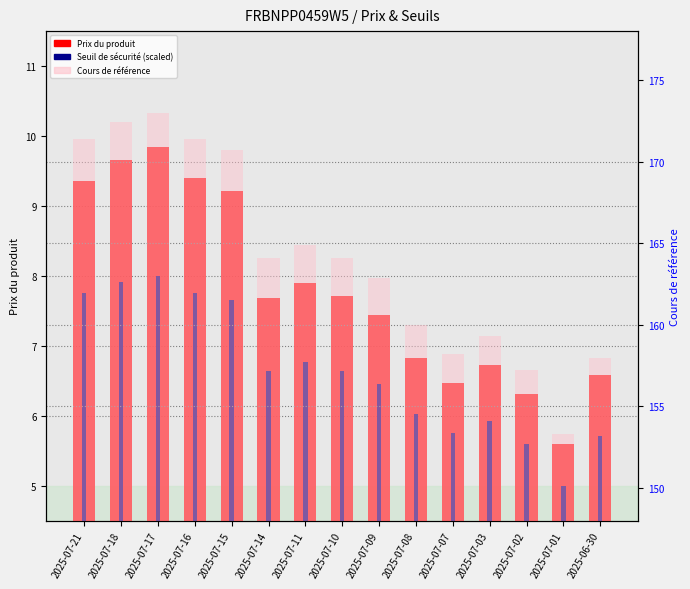

Reading left to right, list all the values displayed in this chart.

Prix du produit: 9.3	9.7	9.8	9.4	9.2	7.7	7.9	7.7	7.4	6.8	6.5	6.7	6.3	5.6	6.6
Seuil de sécurité (scaled): 7.8	7.9	8.0	7.8	7.6	6.6	6.8	6.6	6.5	6.0	5.8	5.9	5.6	5.0	5.7
Cours de référence: 171.4	172.4	173.0	171.4	170.7	164.1	164.9	164.1	162.9	160.0	158.2	159.3	157.2	153.3	158.0